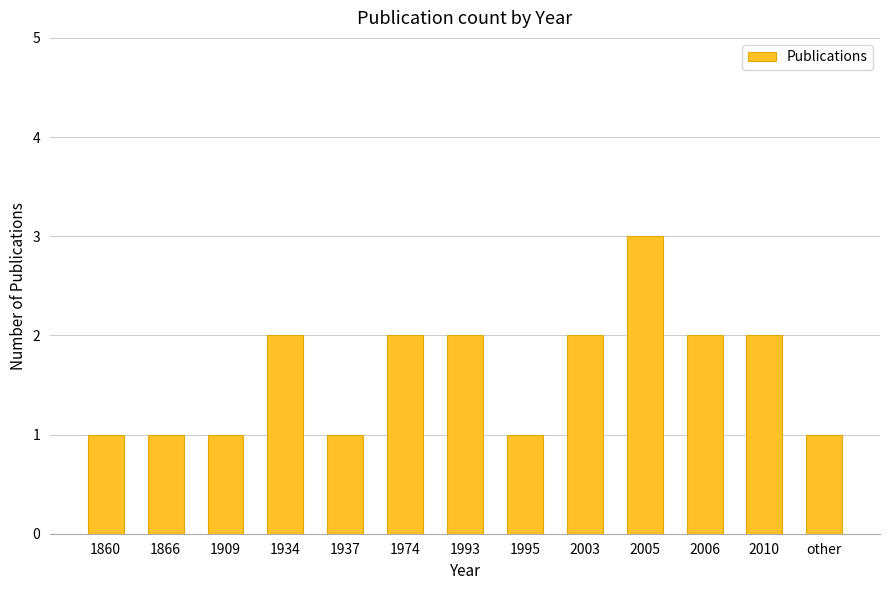

How many series are shown in this chart?

1